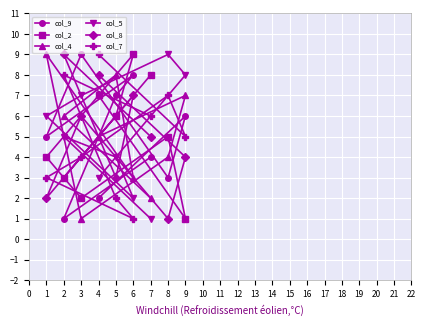

The col_9 series shows 3 at 7. True or false?

False